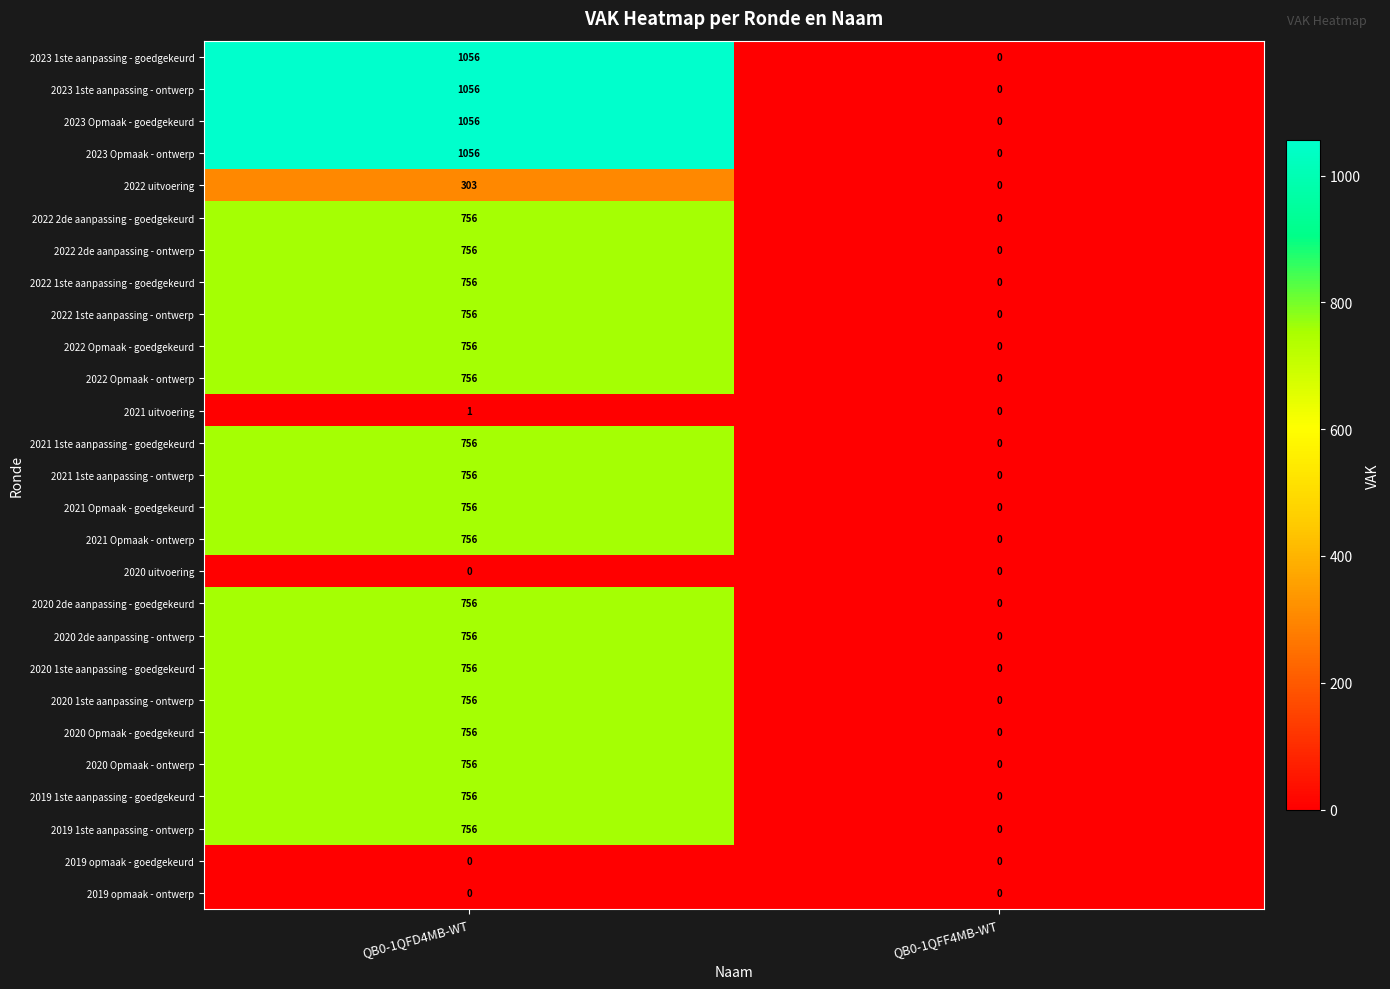

What is the sum of all 2022 1ste aanpassing - ontwerp values?

756